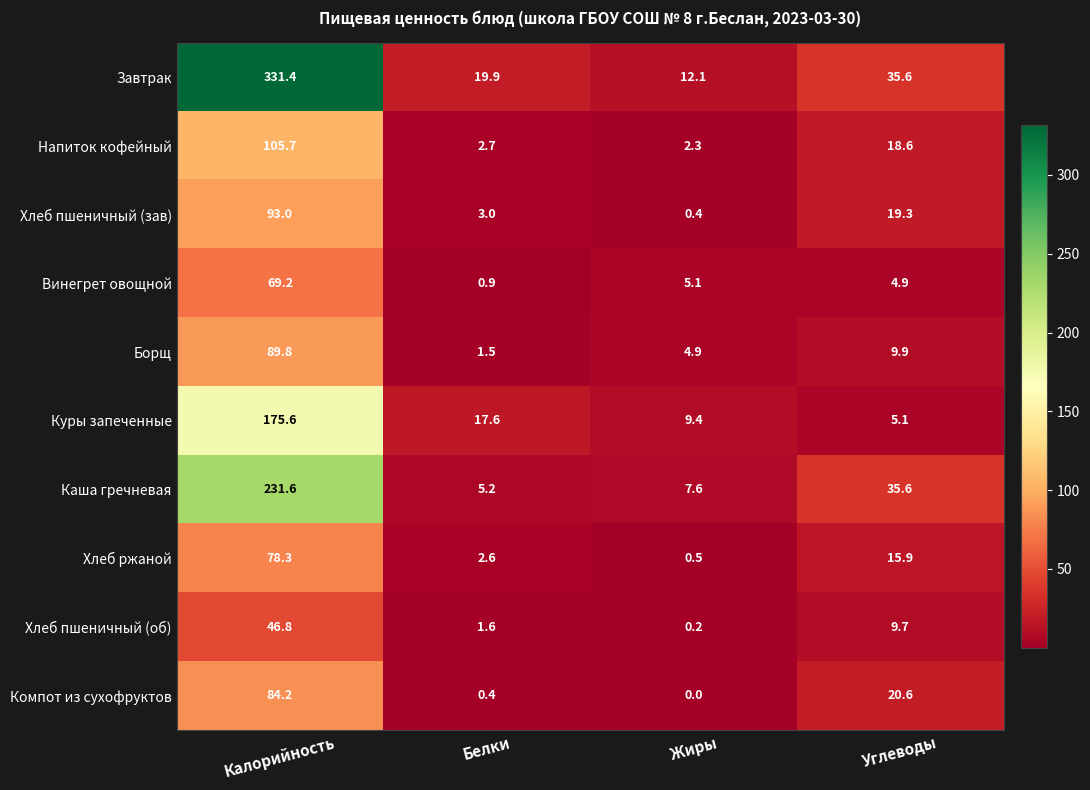

Which series has the widest spread of values?

Завтрак